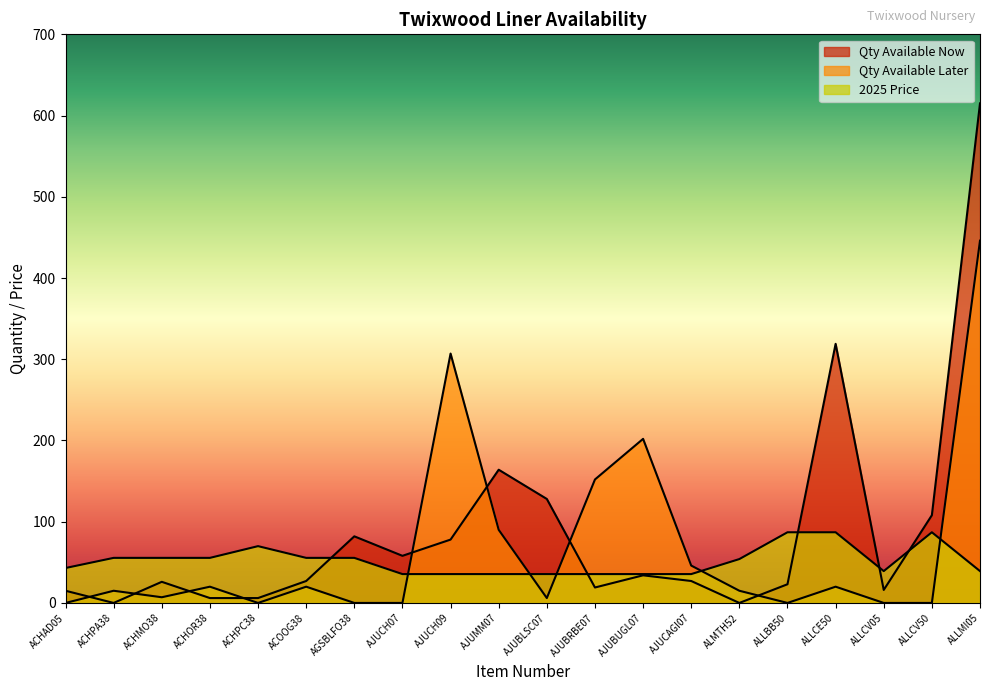

Which series has the largest total across all categories?

Qty Available Now